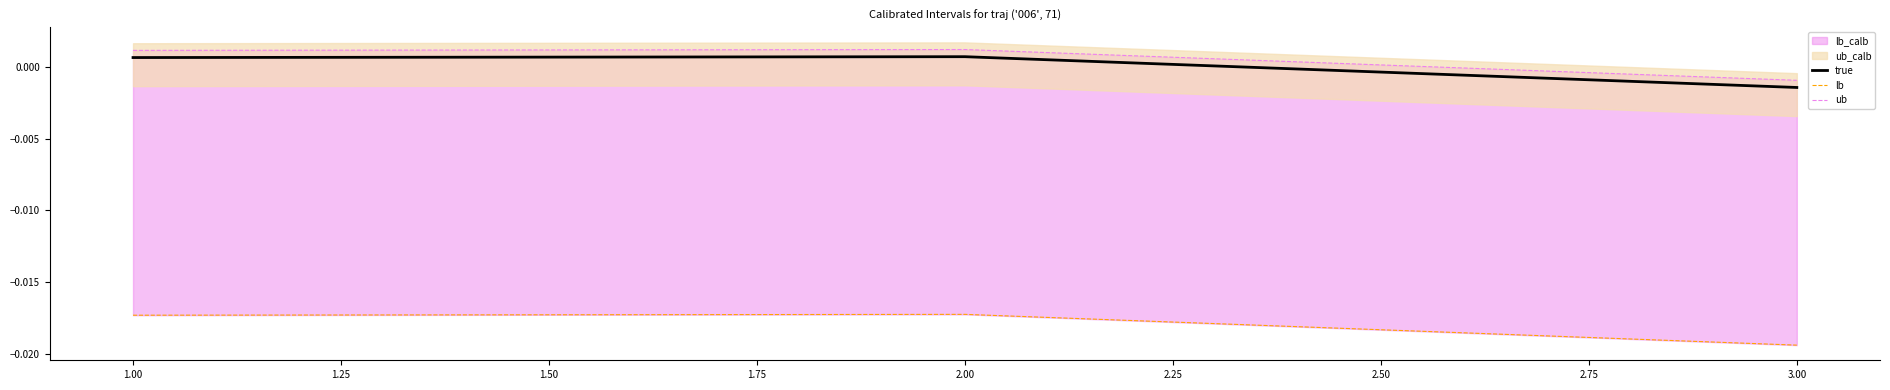

At which label does true first exceed 0?

1.00